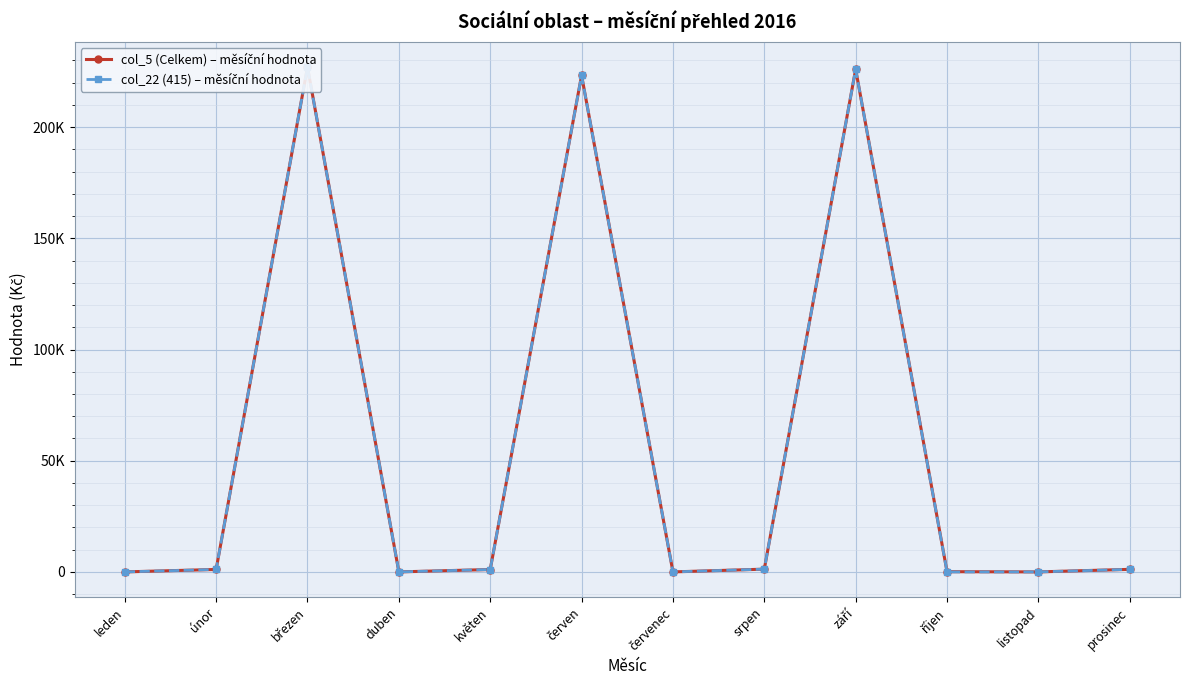

Rank the series by their average value, from highest to lowest.

col_5 (Celkem) – měsíční hodnota, col_22 (415) – měsíční hodnota